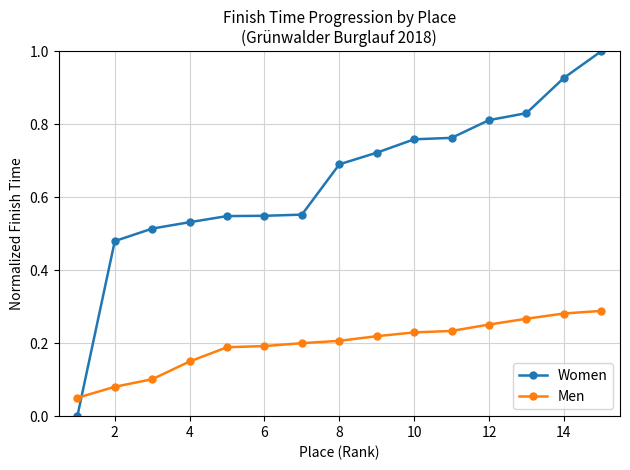

Which series has the widest spread of values?

Women